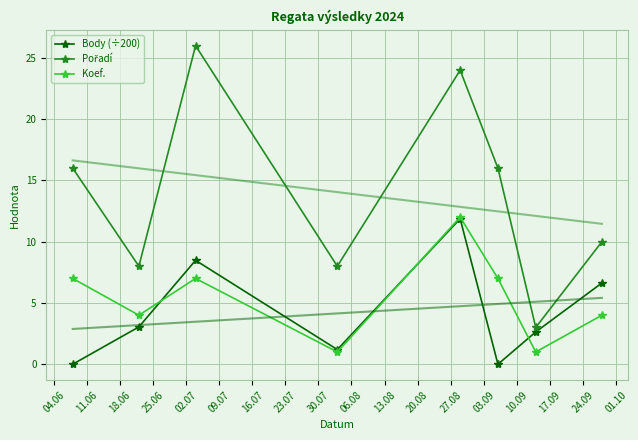

What is the value of the Koef. point at the 7th from the left?

1.0